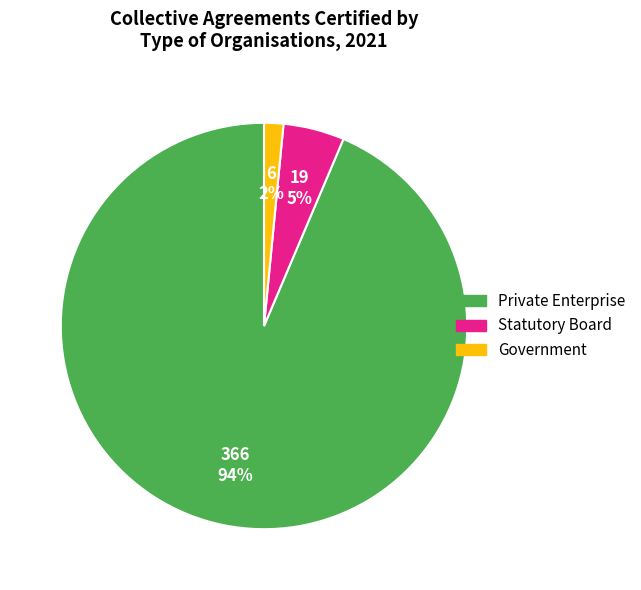

Is there any slice that represents more than half of the pie?

Yes